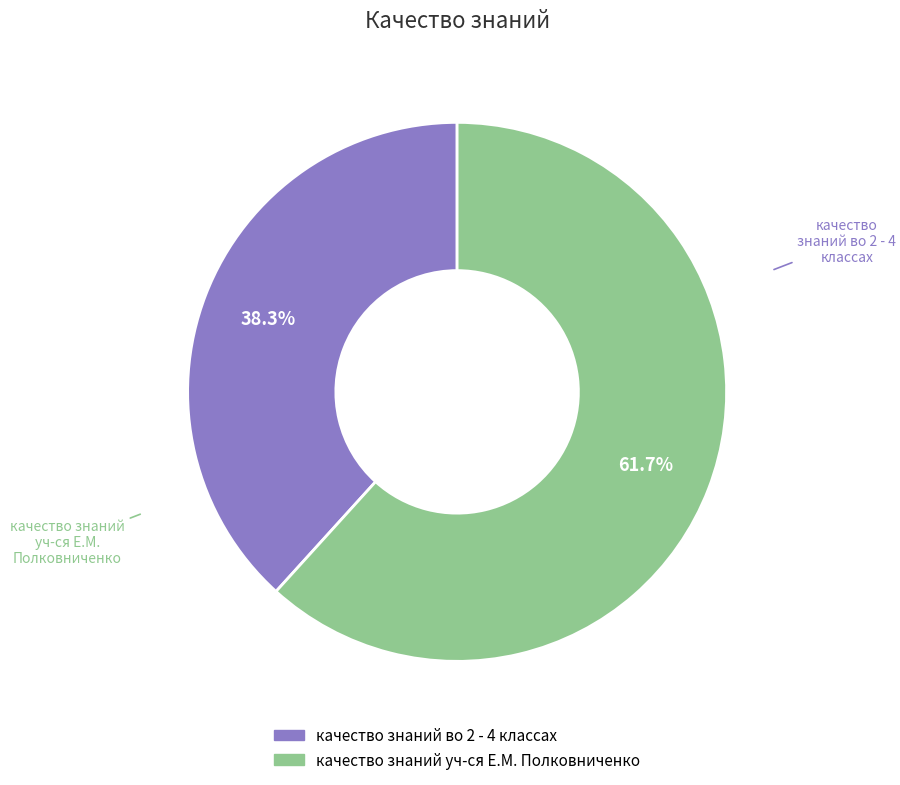

Approximately how many times larger is the value at качество знаний уч-ся Е.М. Полковниченко compared to качество знаний во 2 - 4 классах?

1.6